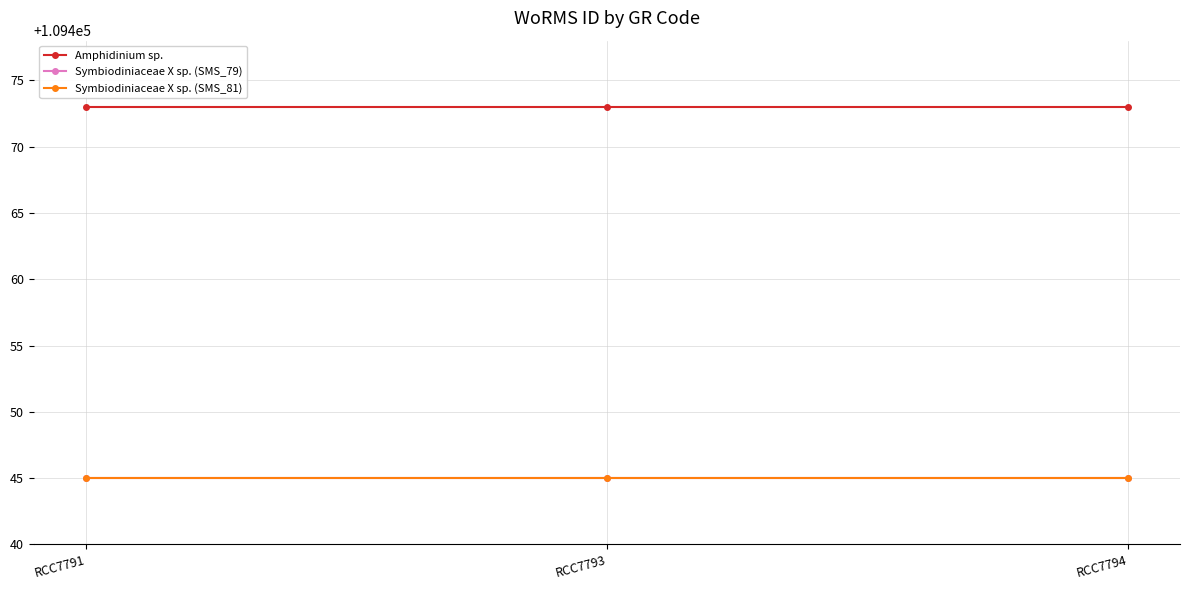

At which category is the sum across all series the highest?

RCC7791